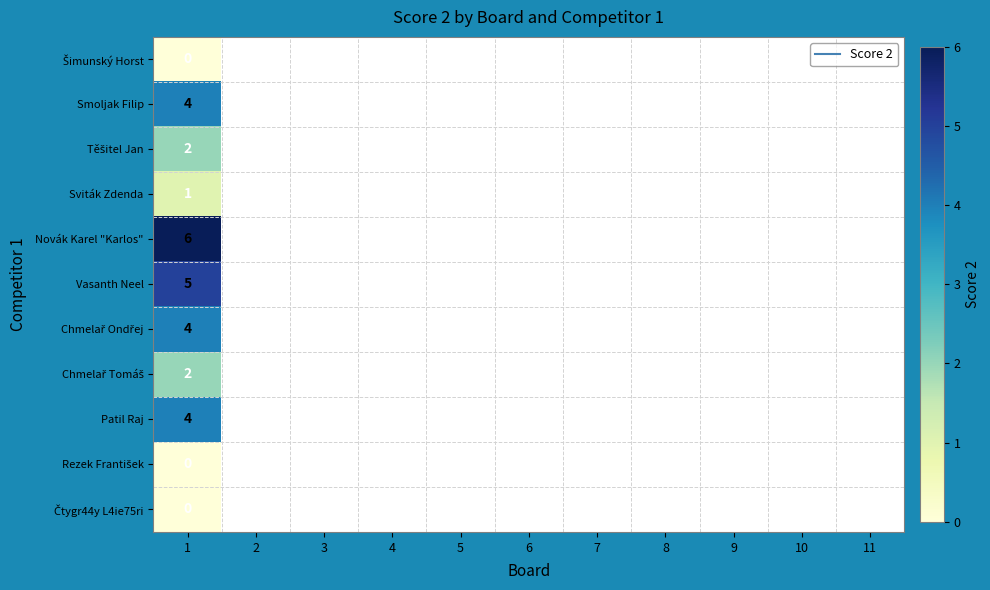

Which category has the lowest value in the Chmelař Ondřej series?

1